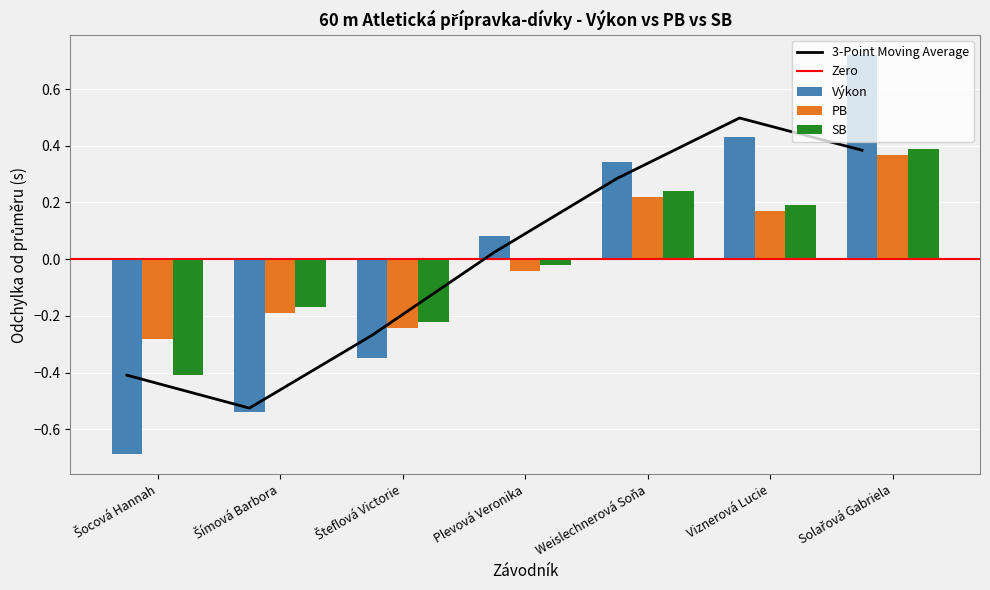

How many data points in Výkon are above 0?

4